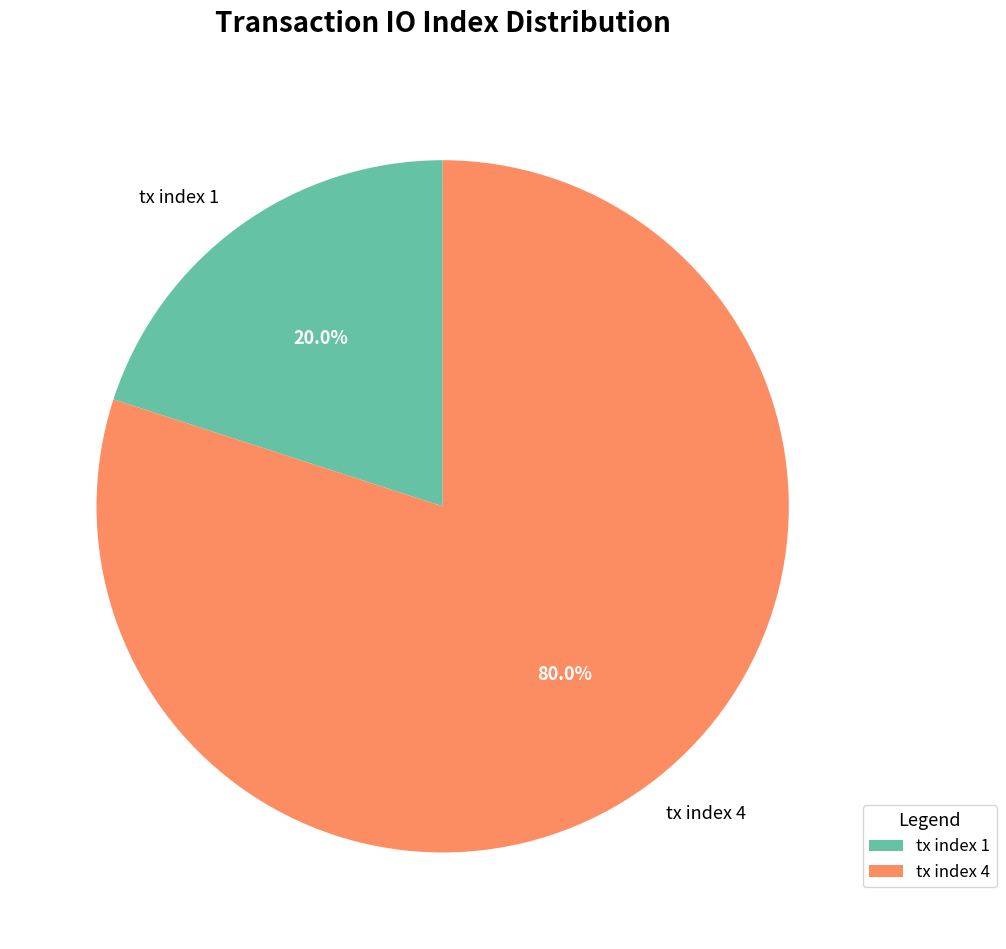

To the nearest percent, what is the difference between the largest and smallest slice percentages?

60%